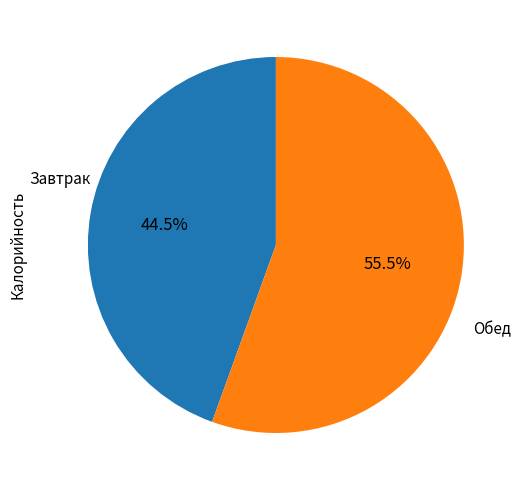

Rank the categories by value from highest to lowest.

Обед, Завтрак